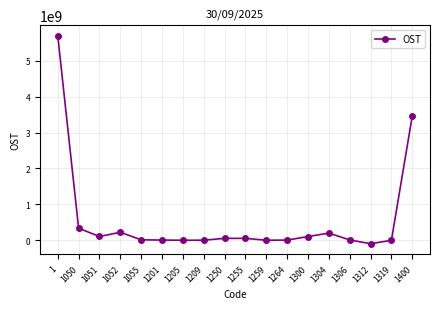

What is the change in value from 1050 to 1250?

-282007614